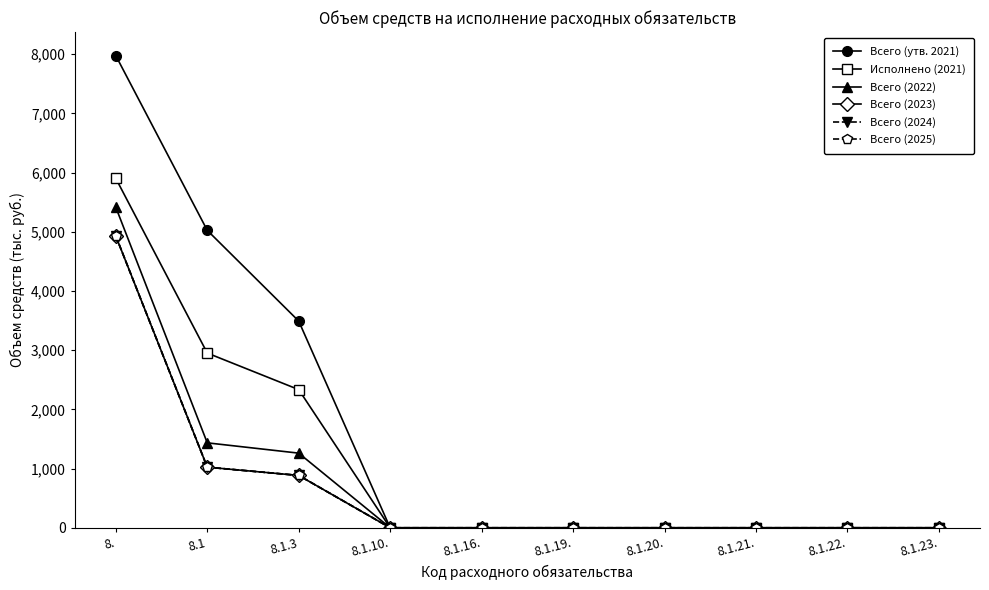

What is the difference between the highest and lowest values at 8.?

3047.7